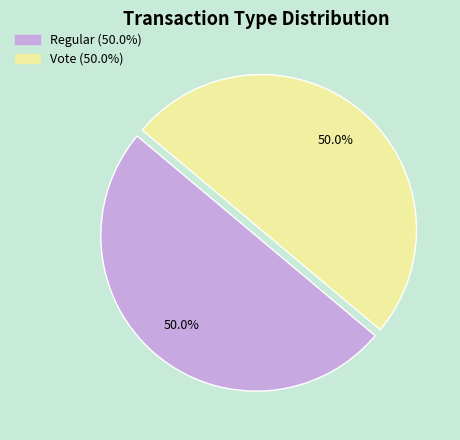

What is the ratio of the value at Vote to the value at Regular?

1.0